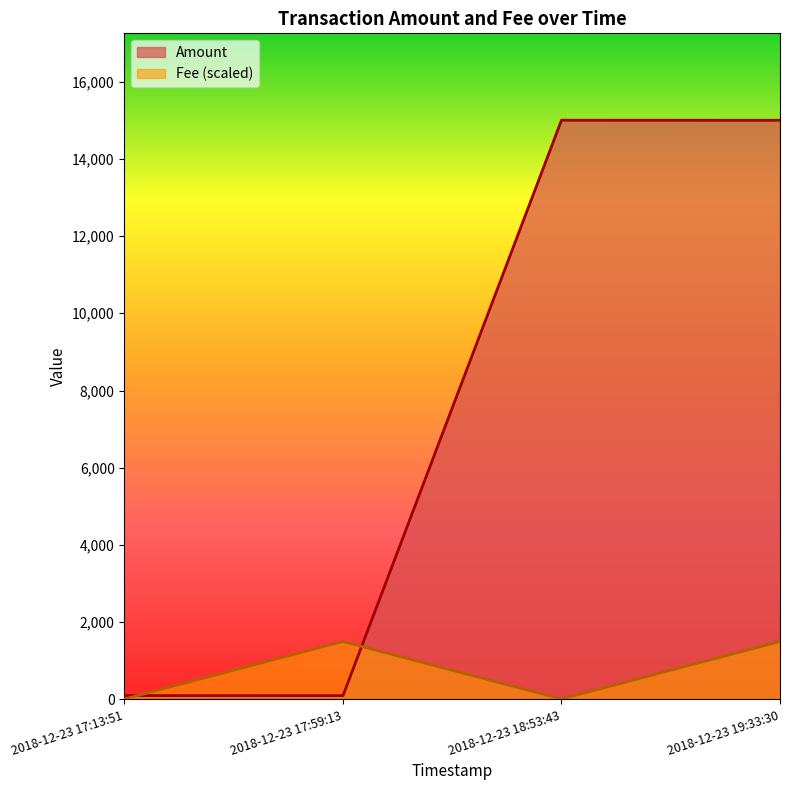

How many data points in Fee are less than 1500?

2